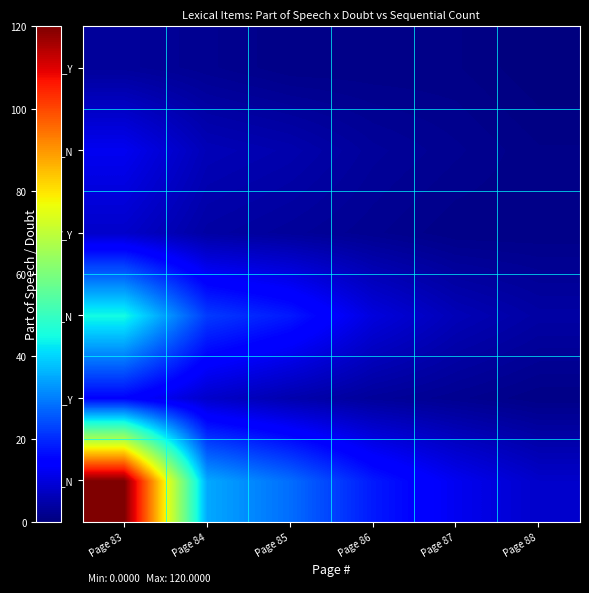

Reading left to right, extract all data points from this chart.

N_N: Page 83=120	Page 84=35	Page 85=28	Page 86=18	Page 87=12	Page 88=8
N_Y: Page 83=15	Page 84=8	Page 85=5	Page 86=3	Page 87=2	Page 88=1
V_N: Page 83=45	Page 84=22	Page 85=18	Page 86=10	Page 87=6	Page 88=4
V_Y: Page 83=8	Page 84=4	Page 85=3	Page 86=2	Page 87=1	Page 88=1
Adv_N: Page 83=12	Page 84=6	Page 85=5	Page 86=3	Page 87=2	Page 88=1
Adv_Y: Page 83=3	Page 84=2	Page 85=1	Page 86=1	Page 87=1	Page 88=0